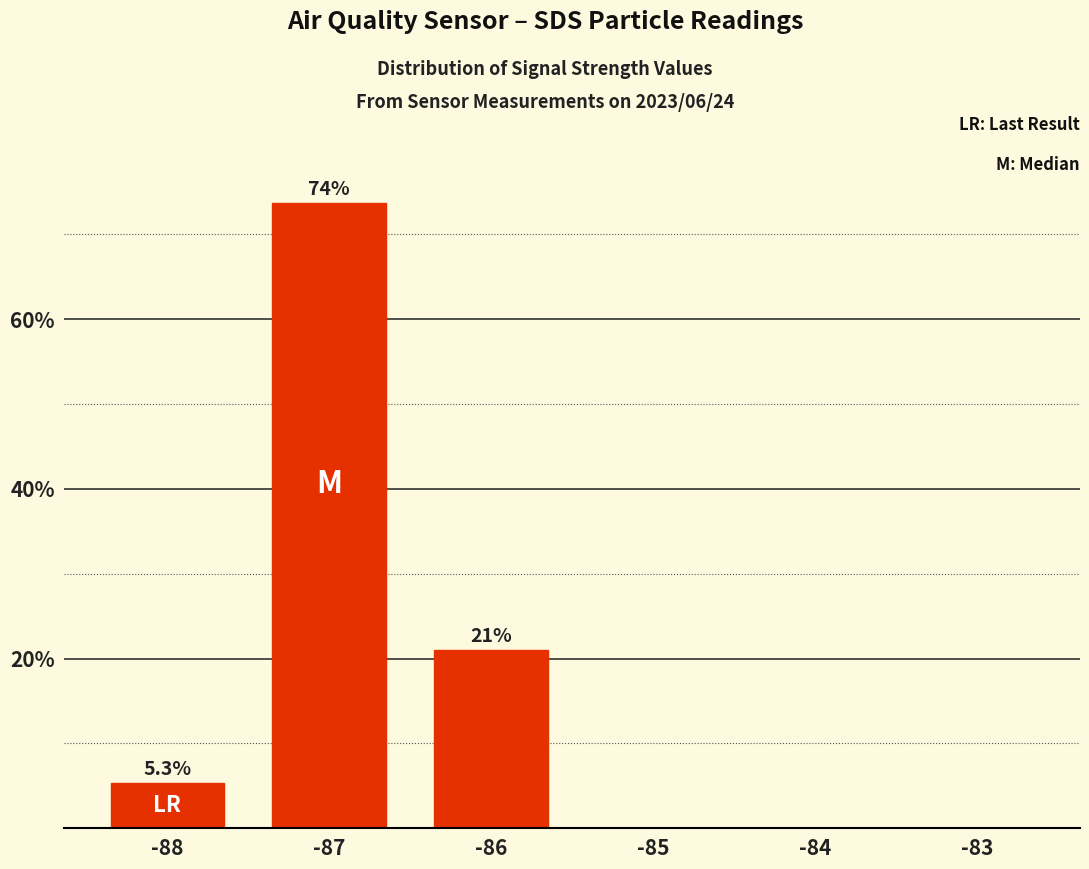

How many data points does each series have?

6